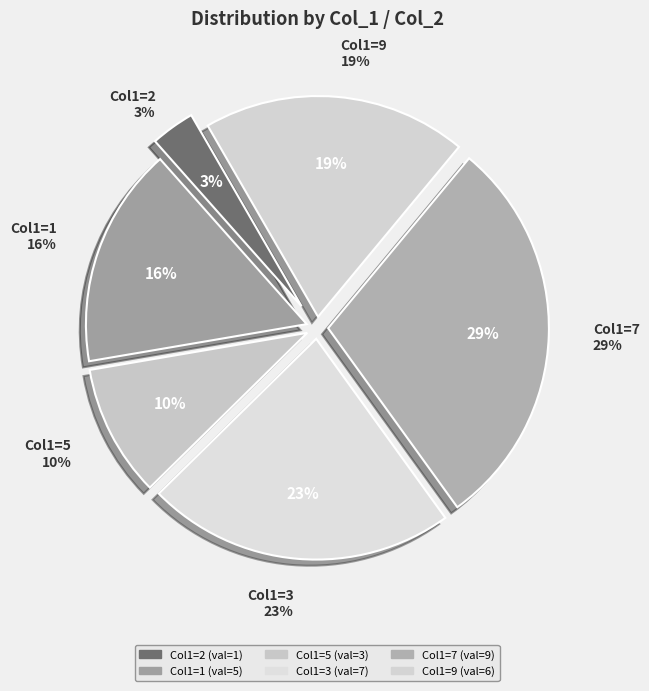

To the nearest percent, what is the average slice percentage?

17%